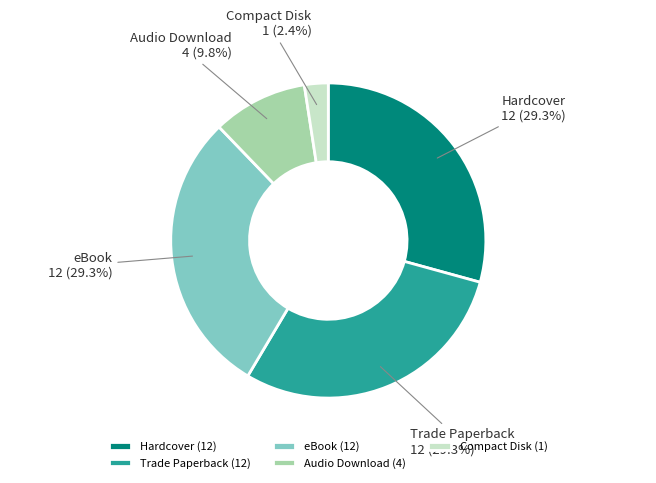

To the nearest percent, what percentage of the pie is eBook?

29%